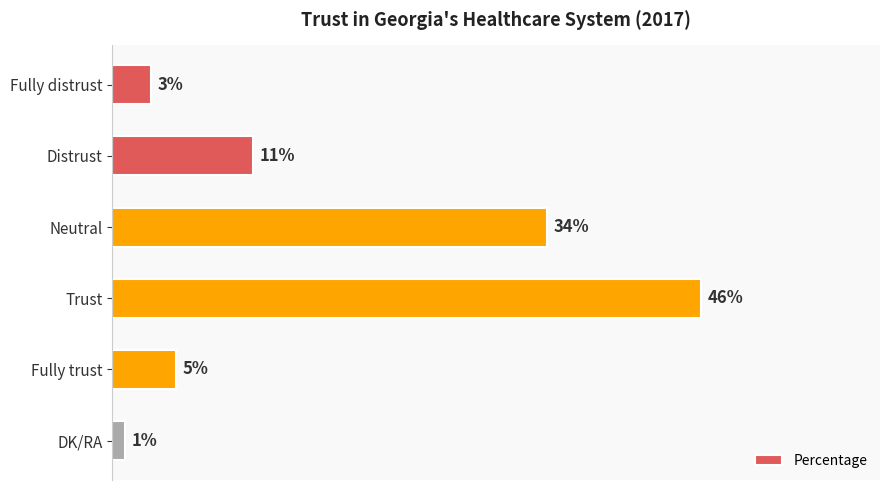

Between Fully trust and Fully distrust, which is larger?

Fully trust